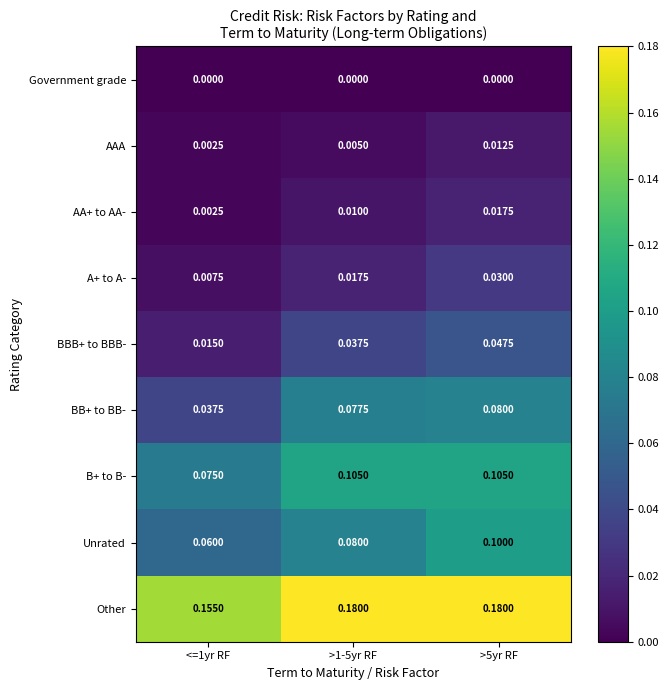

Count the number of categories in the chart.

3